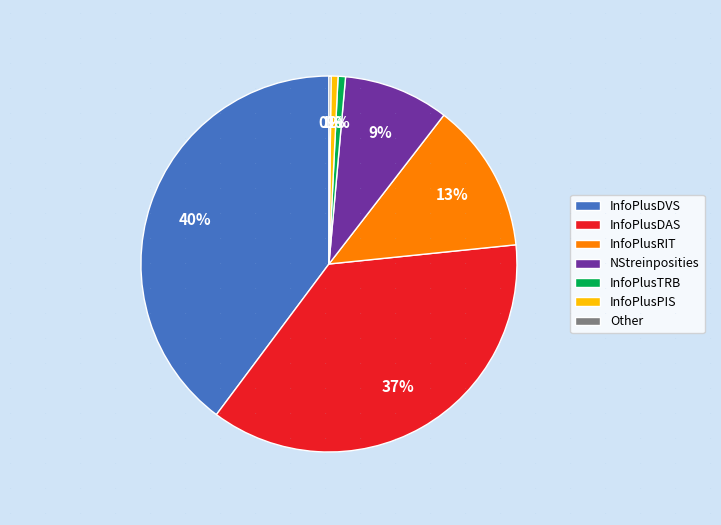

Is there a majority slice in this chart?

No